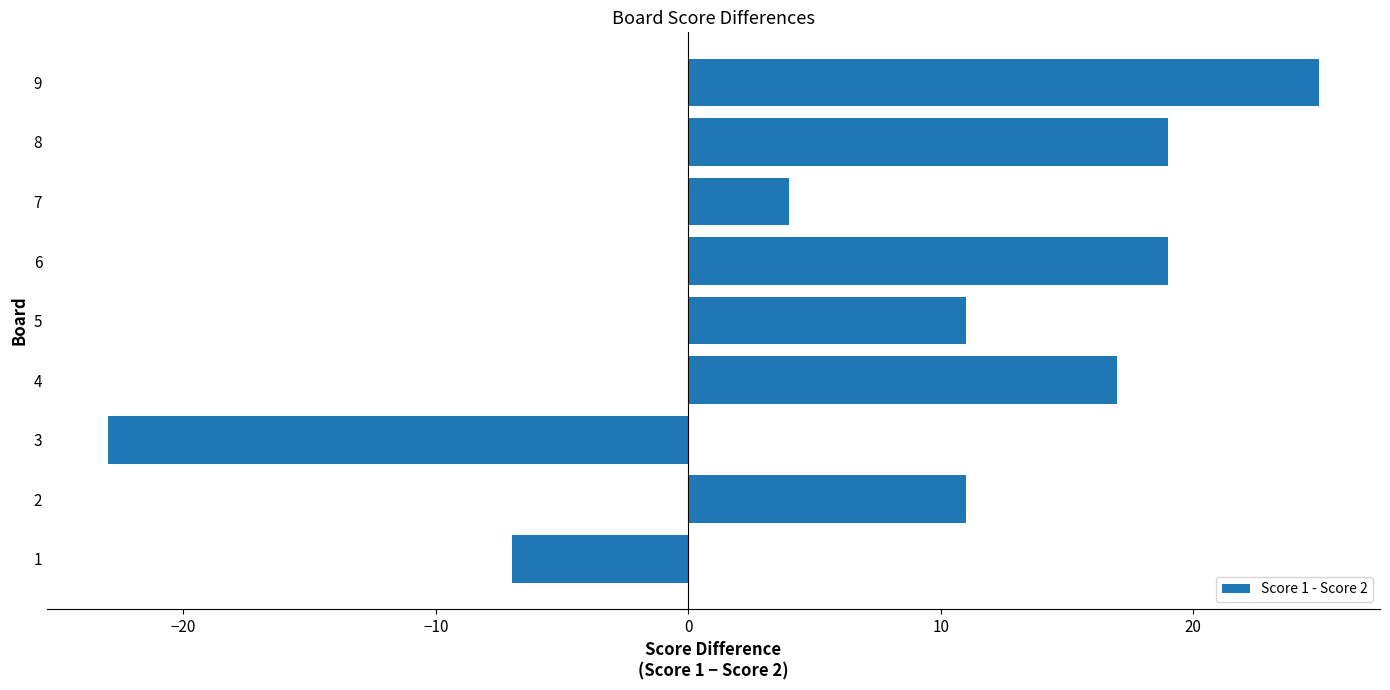

What is the sum of all values?

76